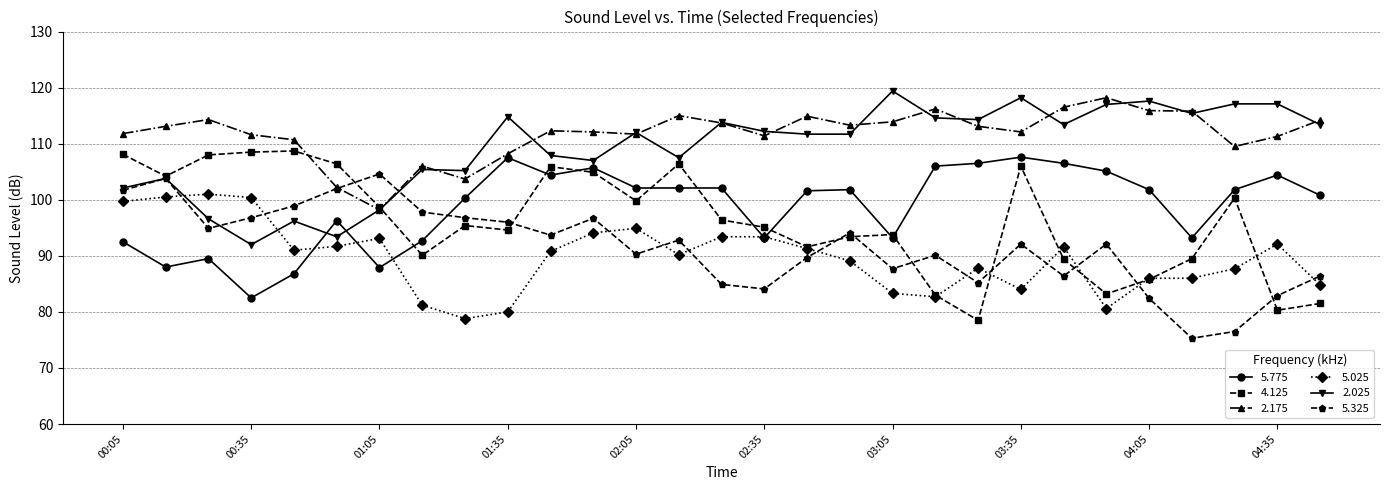

How many intersections are there between 5.025 and 5.325?

12